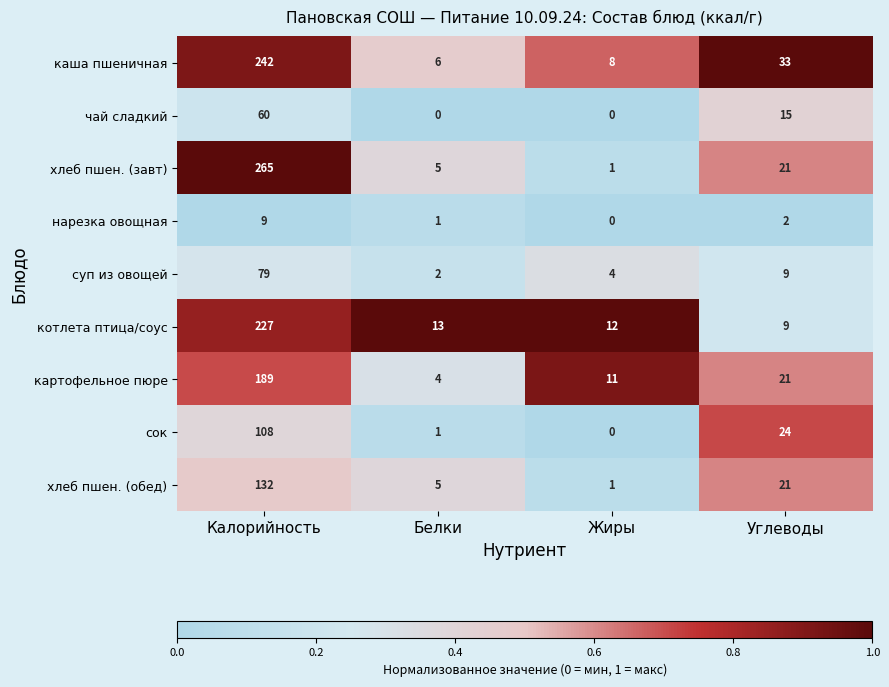

What is the difference between the maximum and minimum values in the суп из овощей series?

77